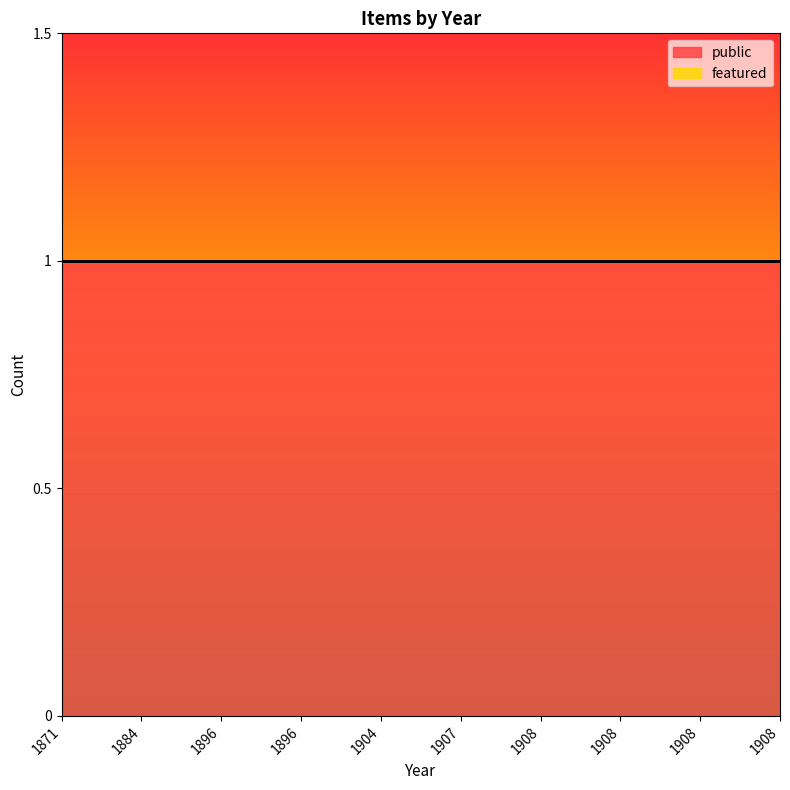

Reading left to right, extract all data points from this chart.

public: 1	1	1	1	1	1	1	1	1	1
featured: 0	0	0	0	0	0	0	0	0	0